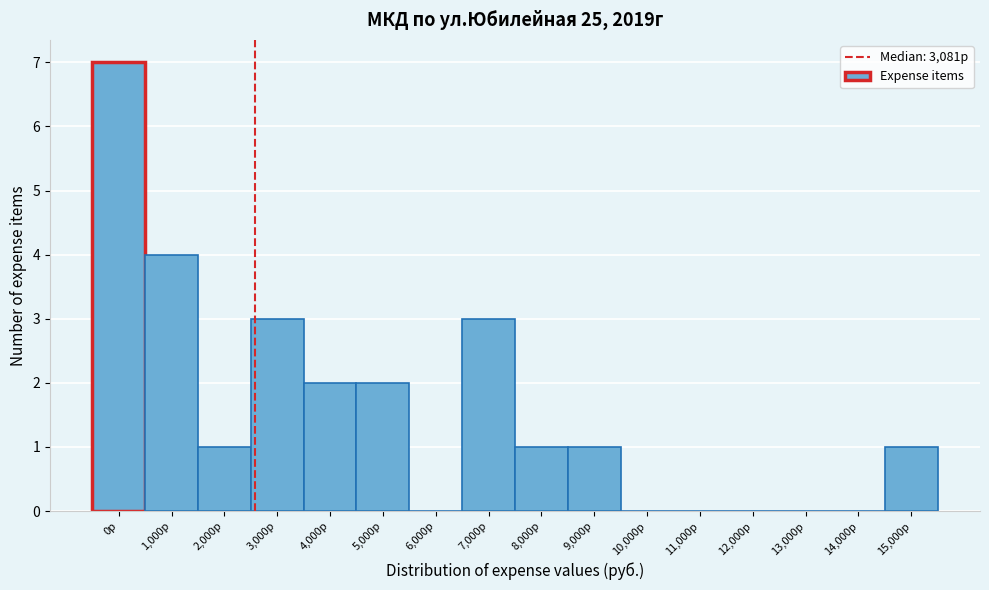

Reading left to right, transcribe all the data shown in this chart.

0р=7	1,000р=4	2,000р=1	3,000р=3	4,000р=2	5,000р=2	6,000р=0	7,000р=3	8,000р=1	9,000р=1	10,000р=0	11,000р=0	12,000р=0	13,000р=0	14,000р=0	15,000р=1